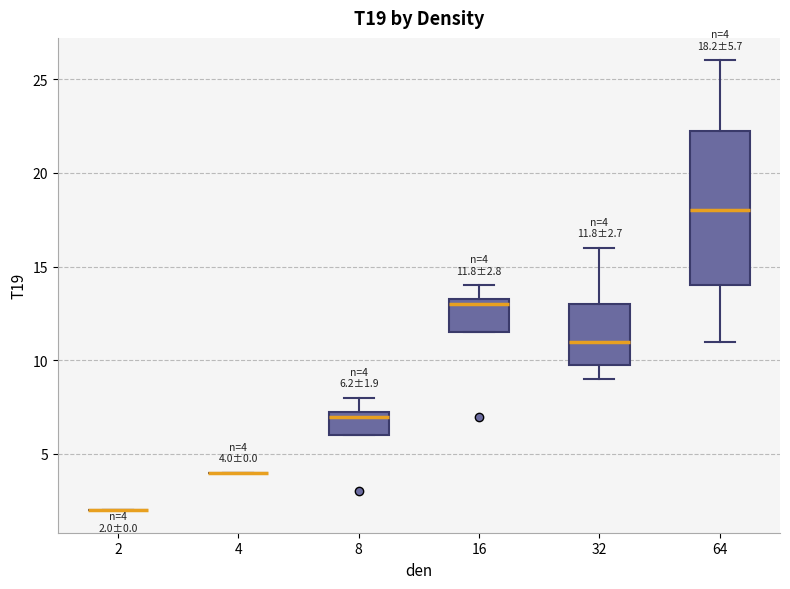

Comparing the boxes themselves (not the whiskers), which one is the tallest?

64